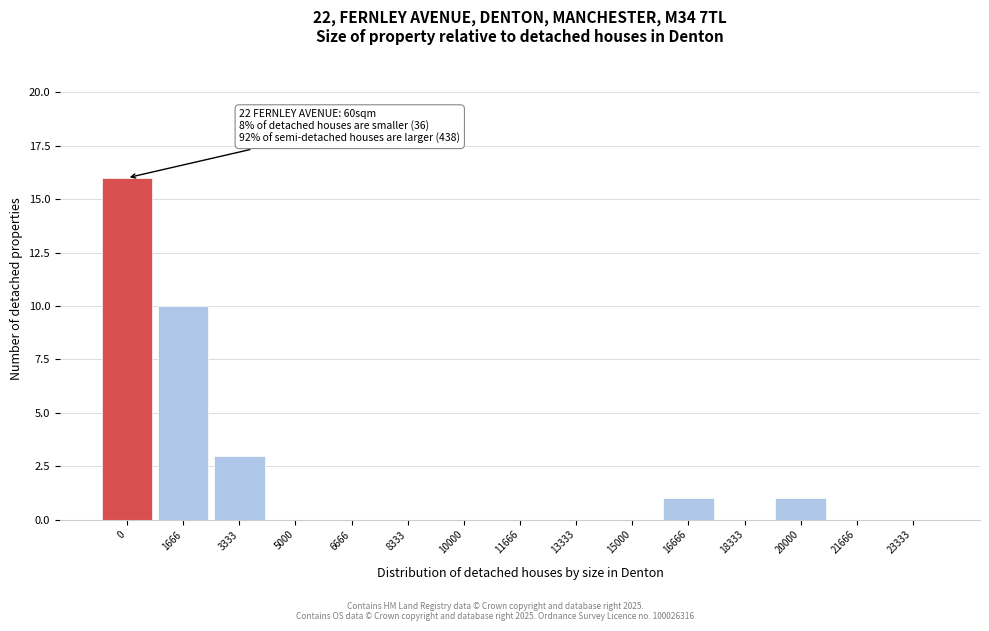

Reading left to right, what are all the values shown in this chart?

0=16	1666=10	3333=3	5000=0	6666=0	8333=0	10000=0	11666=0	13333=0	15000=0	16666=1	18333=0	20000=1	21666=0	23333=0